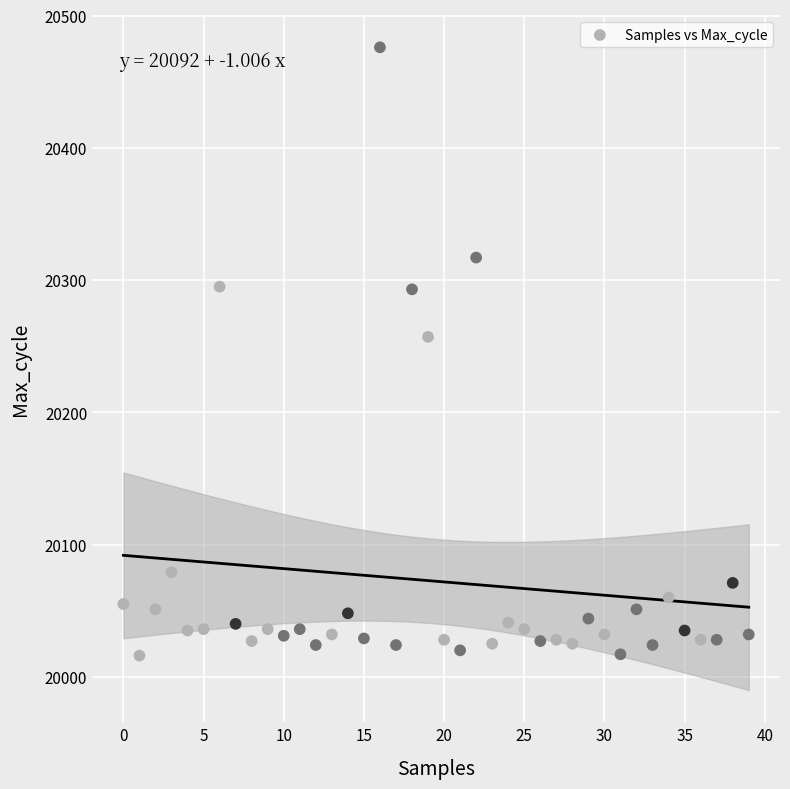

What Y value in the scatter plot is closest to 20246?

20257